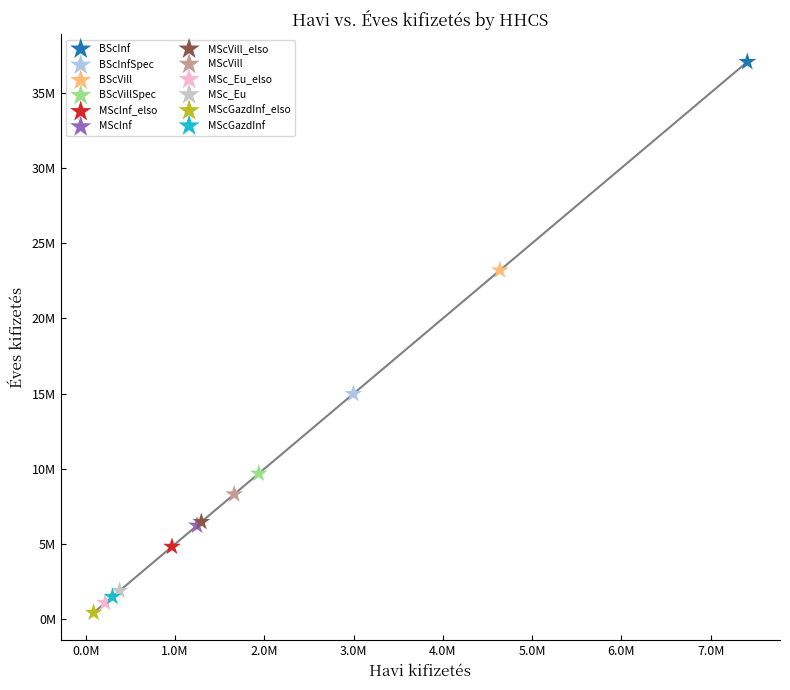

What are all the series names shown in the legend?

BScInf, BScInfSpec, BScVill, BScVillSpec, MScInf_elso, MScInf, MScVill_elso, MScVill, MSc_Eu_elso, MSc_Eu, MScGazdInf_elso, MScGazdInf